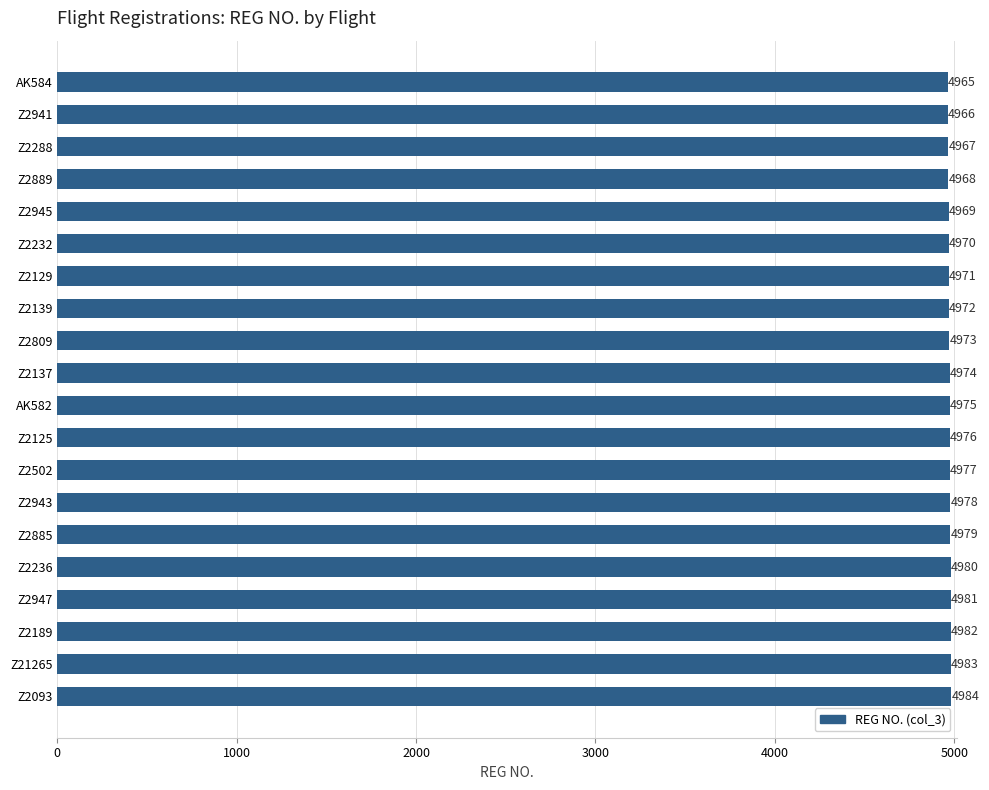

What is the difference between the values at Z2139 and Z2947?

9